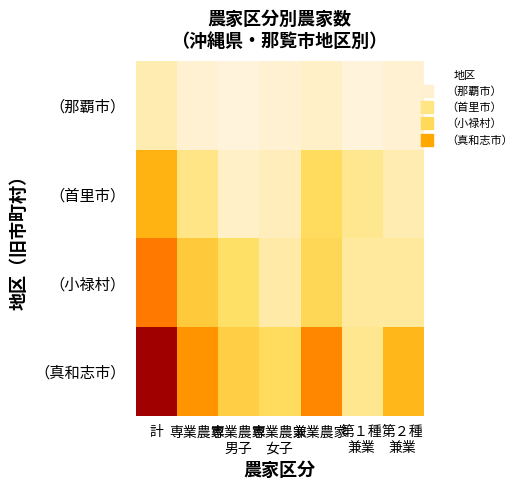

At how many categories does at least one series exceed 10?

6